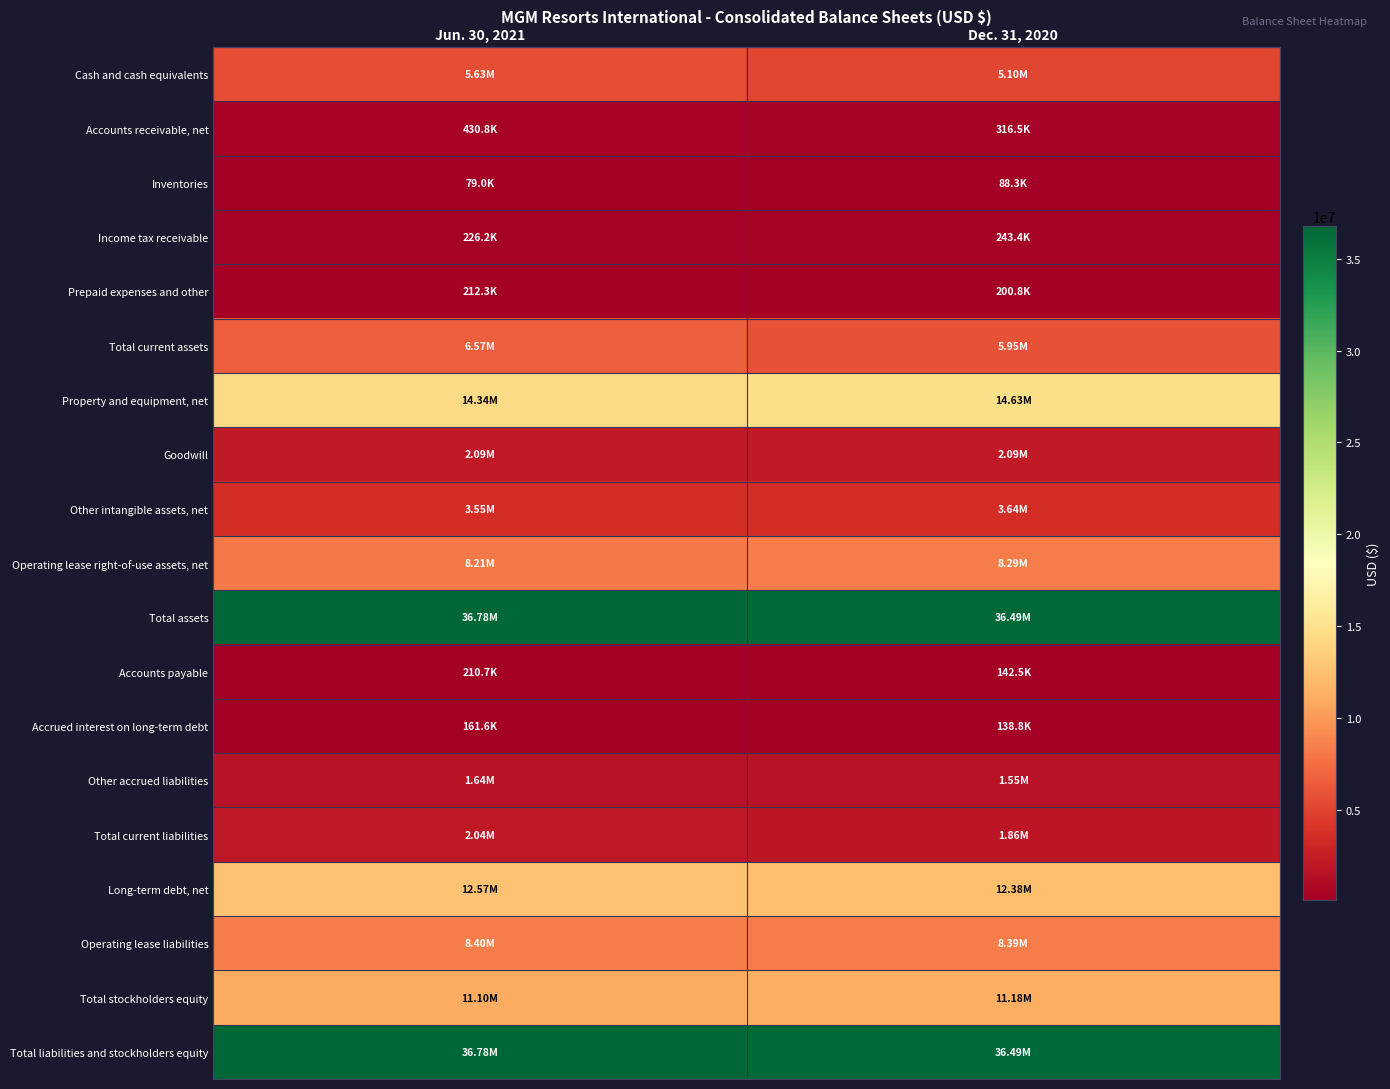

Which series changed the most between Jun. 30, 2021 and Dec. 31, 2020?

Total current assets